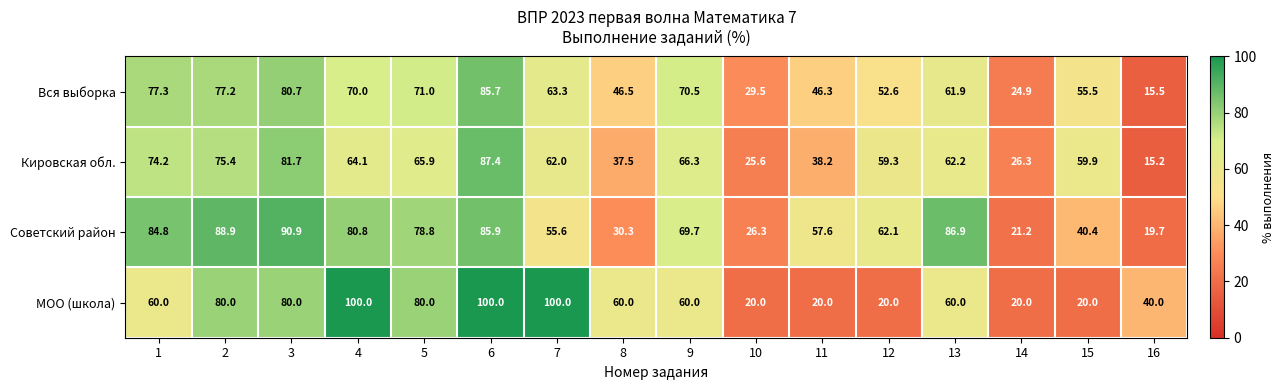

At which label is Советский район closest to 55?

7